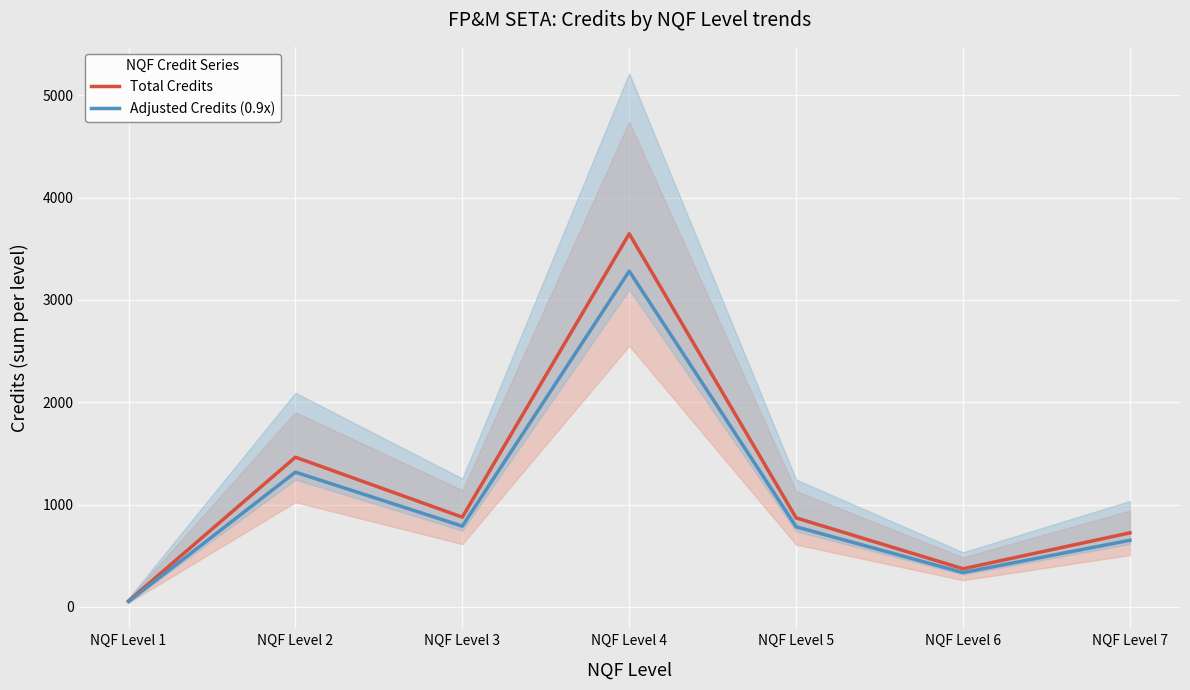

List the series in order of their overall mean, lowest first.

Adjusted Credits (0.9x), Total Credits